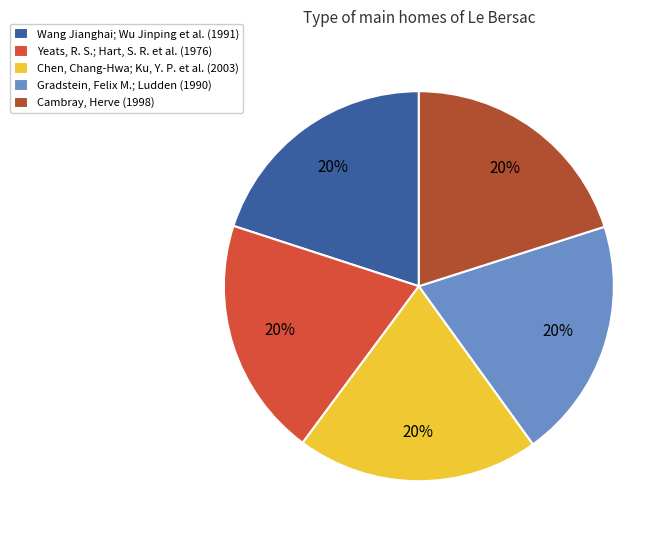

Is it true that Cambray, Herve (1998) is 9% of the pie?

False